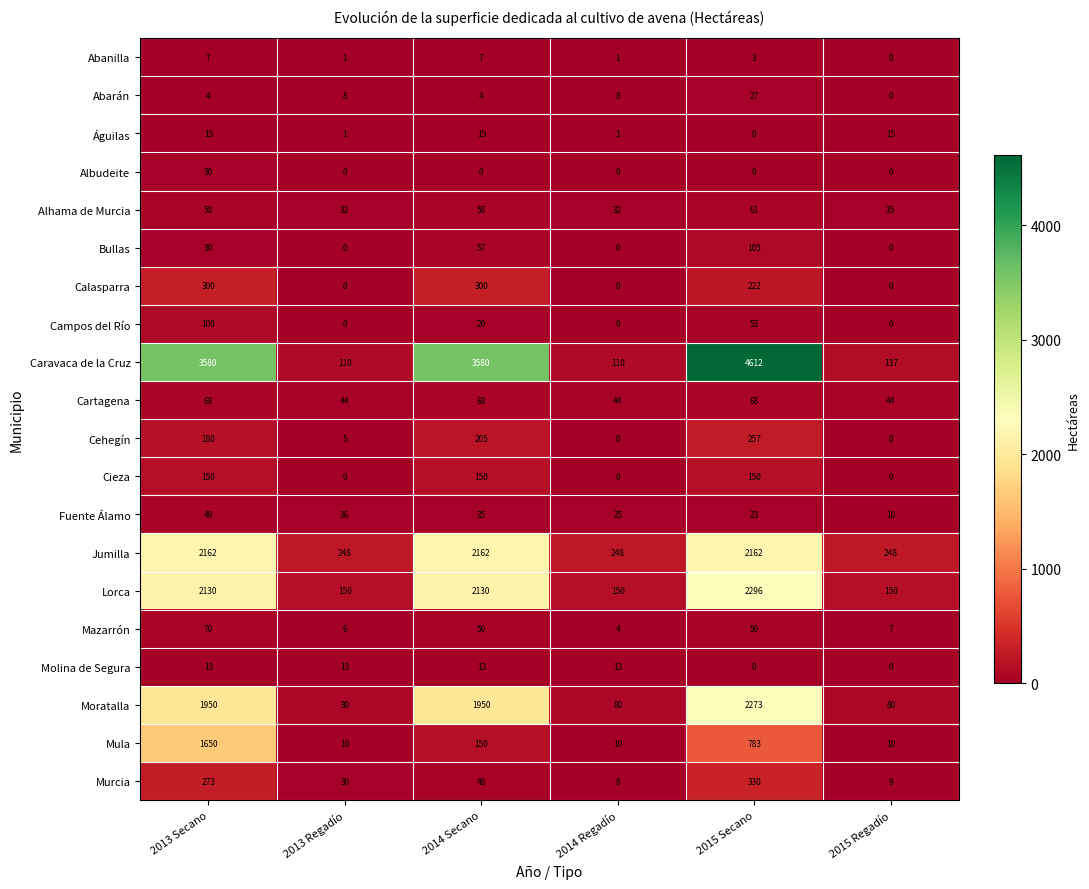

What is the maximum value shown in the chart?

4612